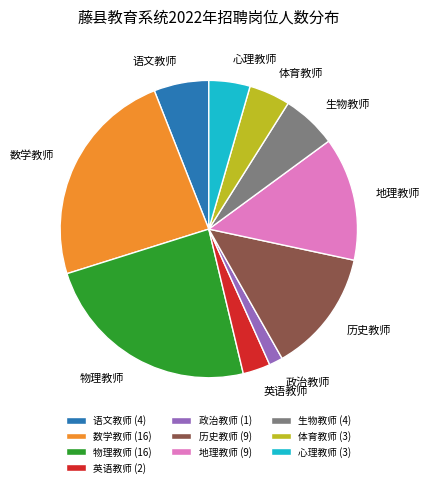

Is 历史教师 the majority of the pie?

No